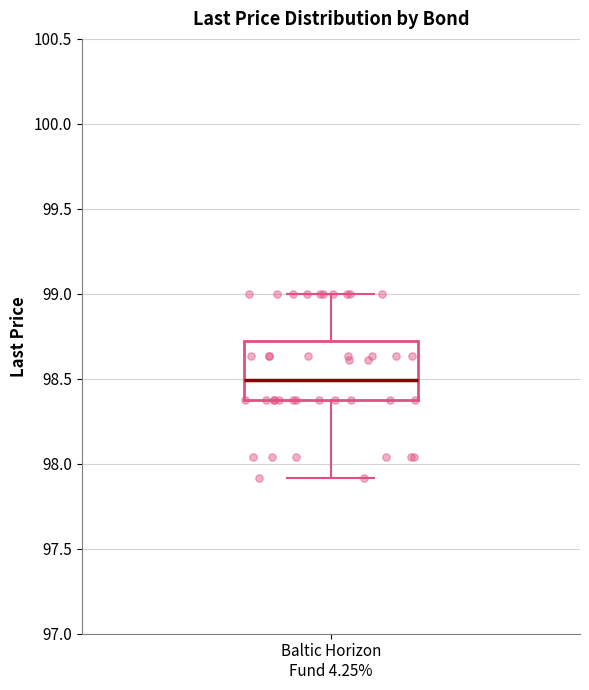

Where does the lower whisker of the box for Baltic Horizon Fund 4.25% end on the y-axis? The values are not printed on the chart, so give them approximately, as read against the axis.

97.90